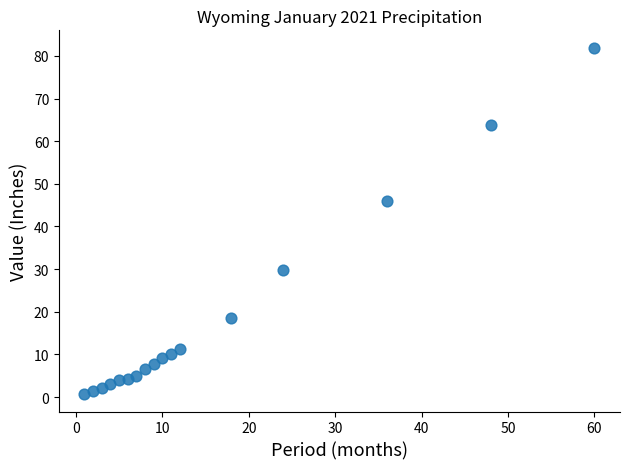

What is the range of X values (max minus min)?

59.0